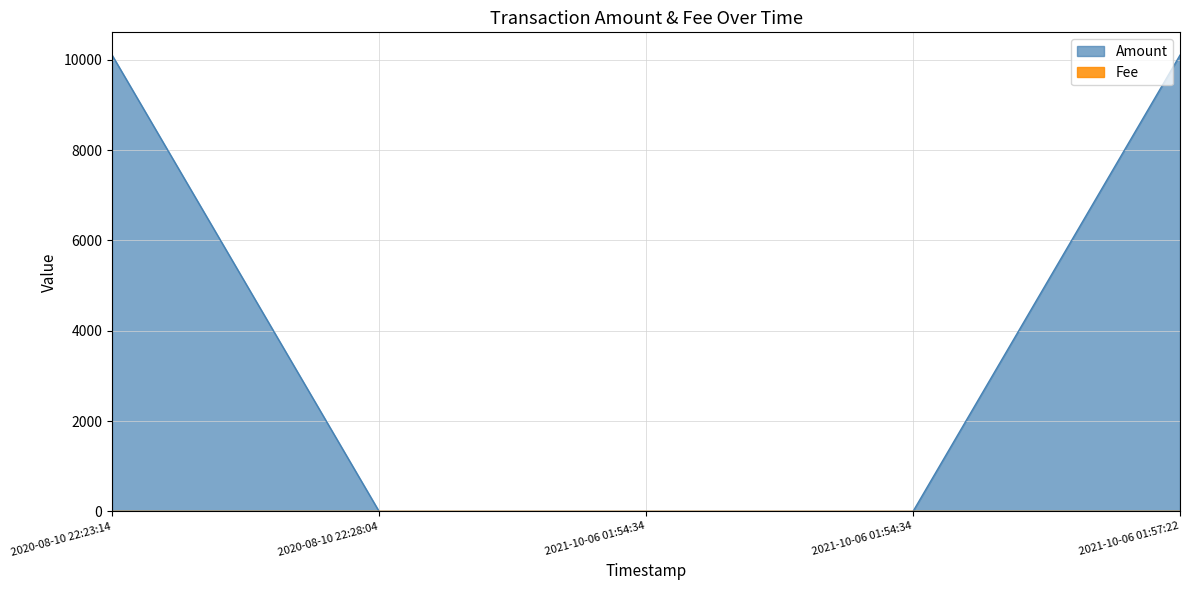

What is the total value across all series at 2021-10-06 01:54:34?

0.2